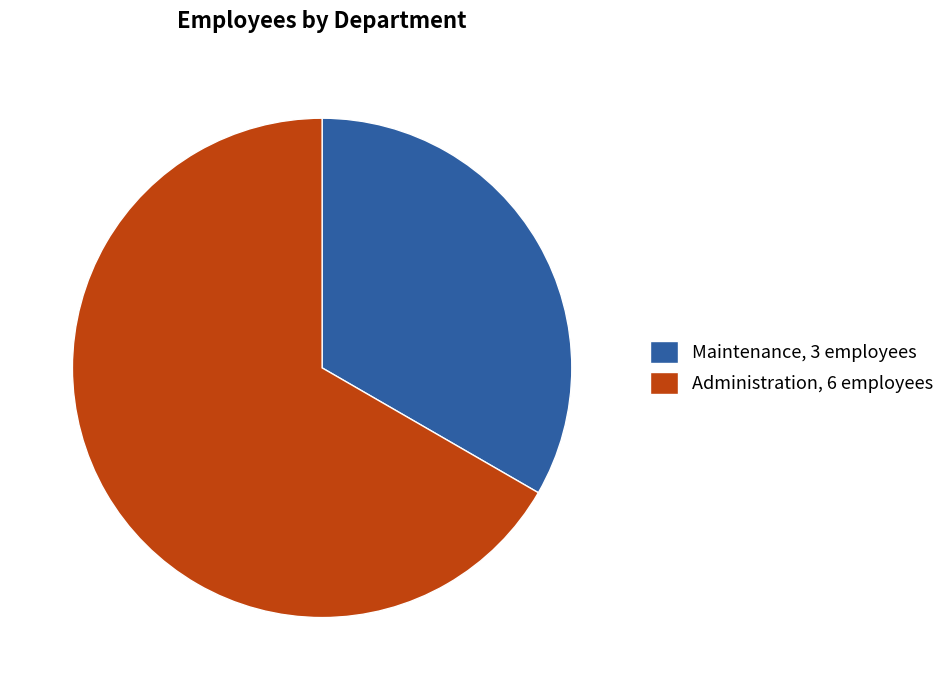

Approximately how many times larger is the value at Administration, 6 employees compared to Maintenance, 3 employees?

2.0